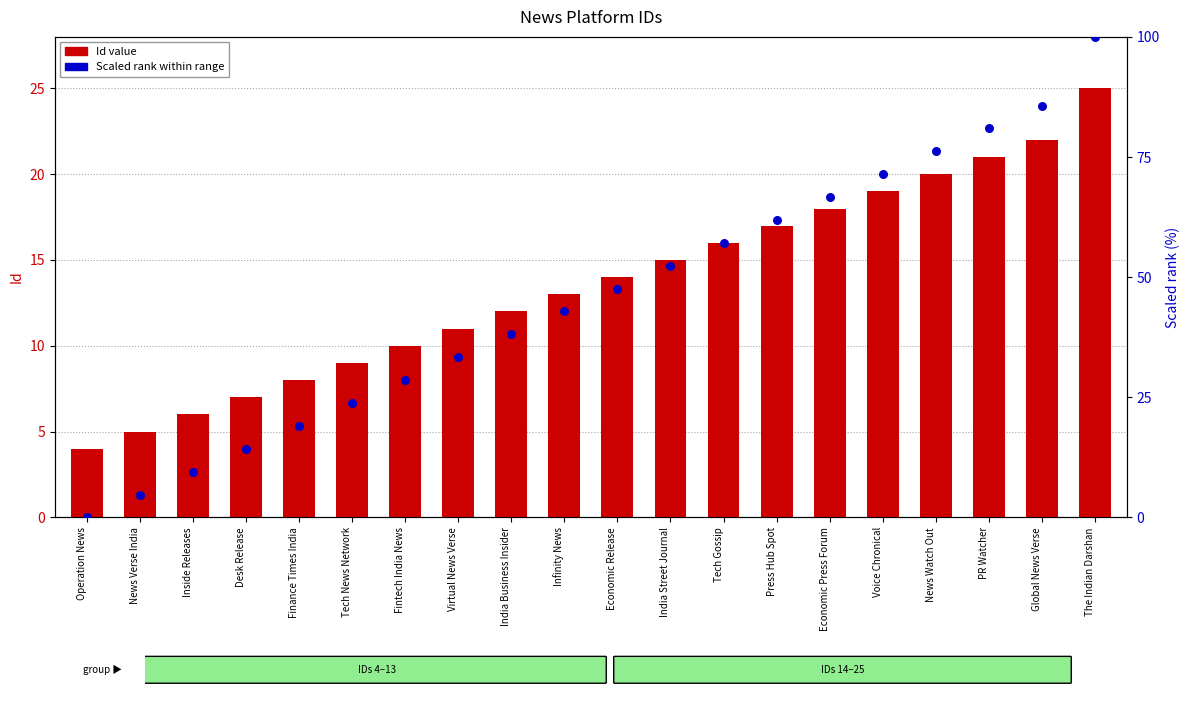

At which category is the sum across all series the highest?

The Indian Darshan